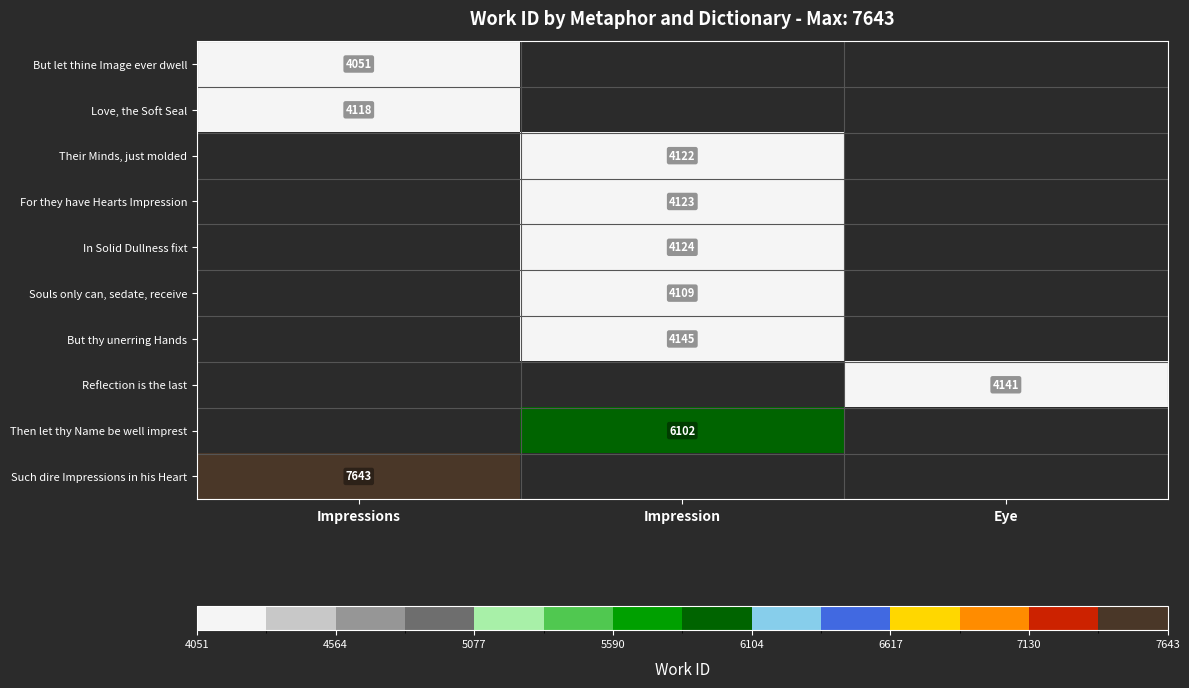

At how many categories does at least one series exceed 1886?

3